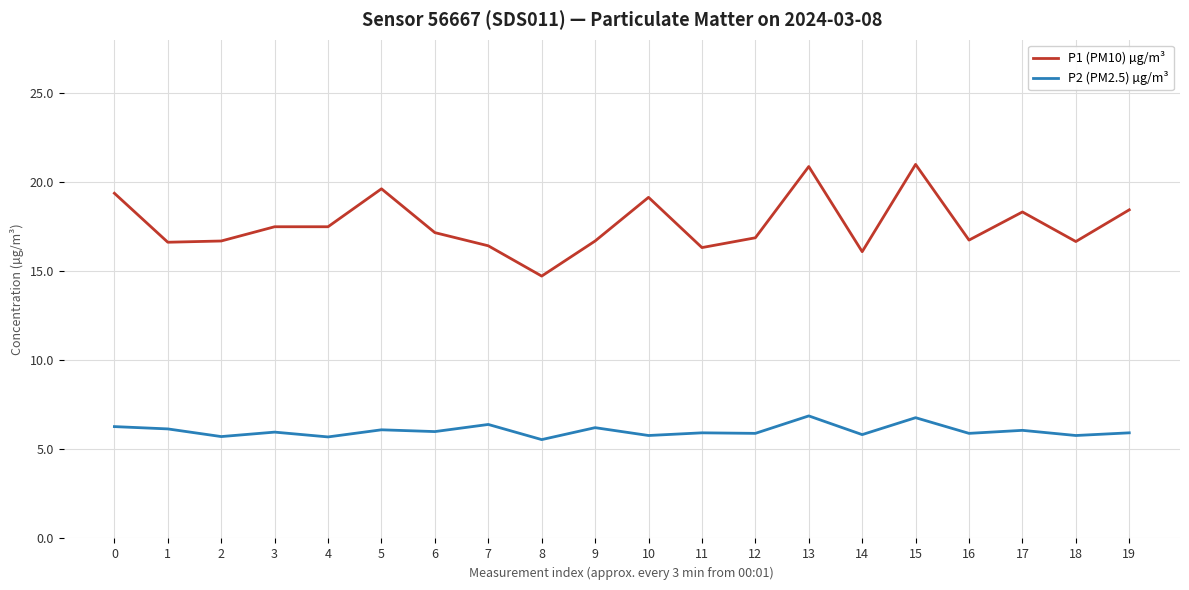

Rank the series by their average value, from lowest to highest.

P2 (PM2.5) µg/m³, P1 (PM10) µg/m³